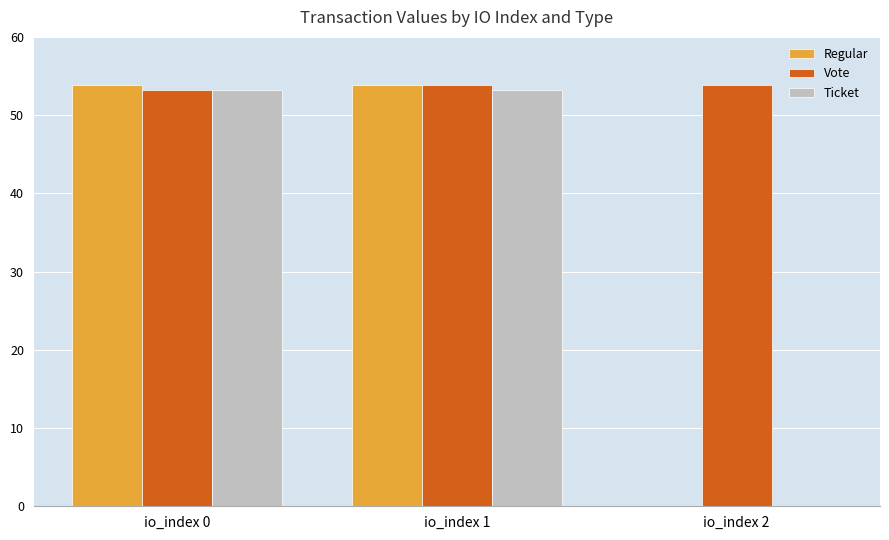

Are the bars horizontal?

No